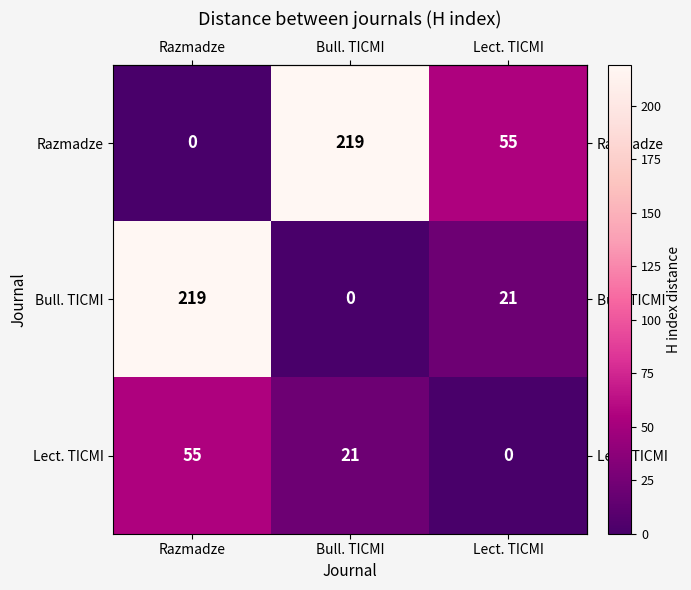

Count the number of data series in this chart.

3